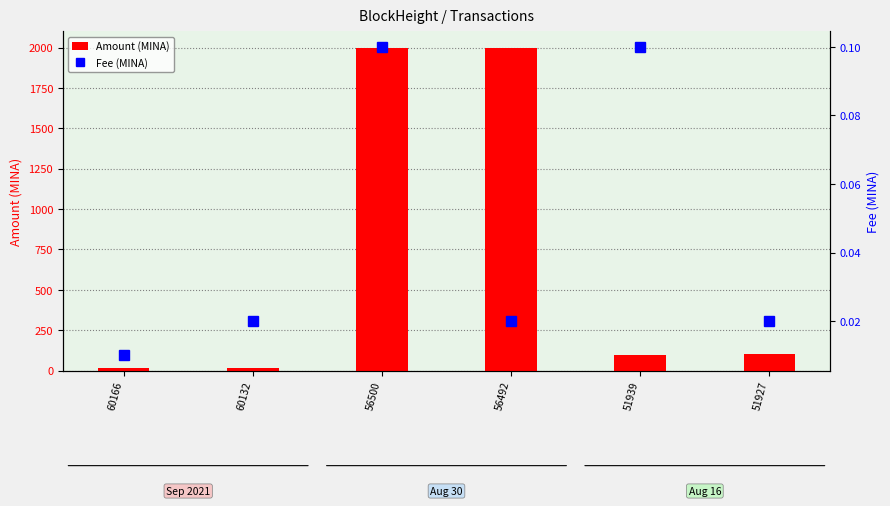

What is the sum of the Amount (MINA) values at 60132 and 60166?

27.6